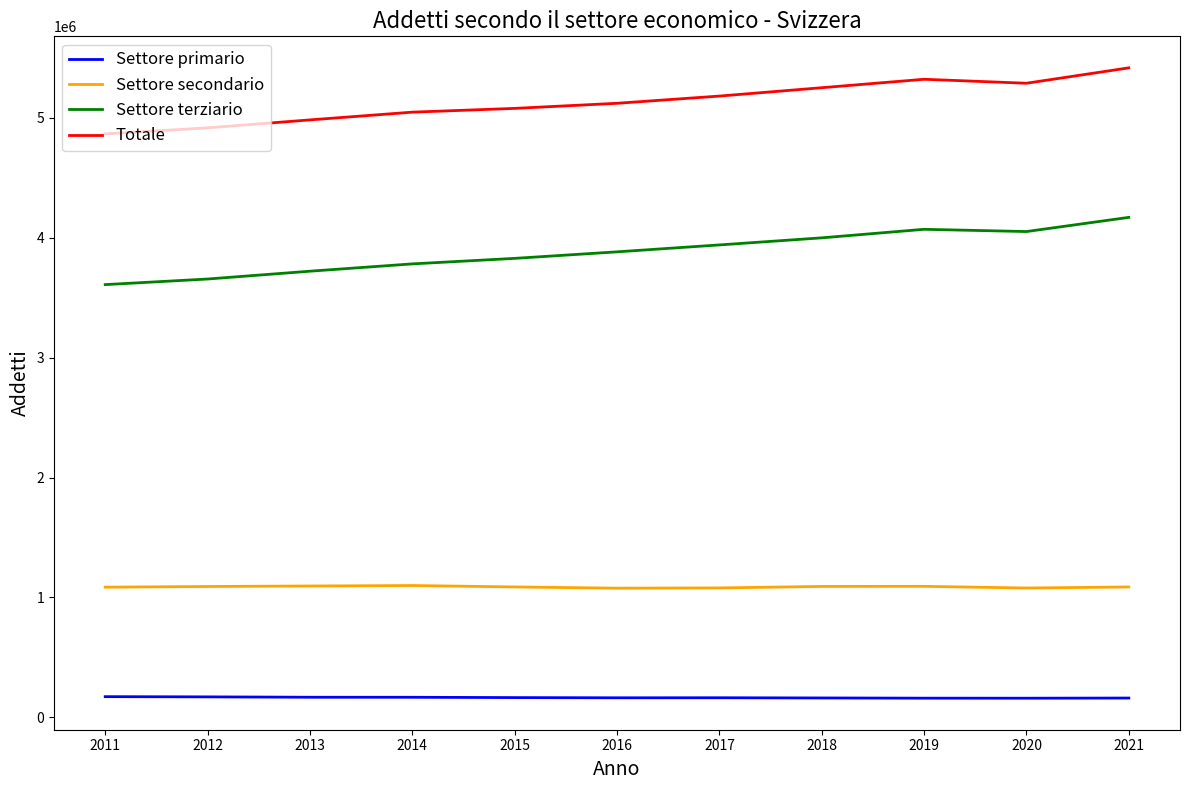

What is the difference between the highest and lowest values at 2013?

4816680